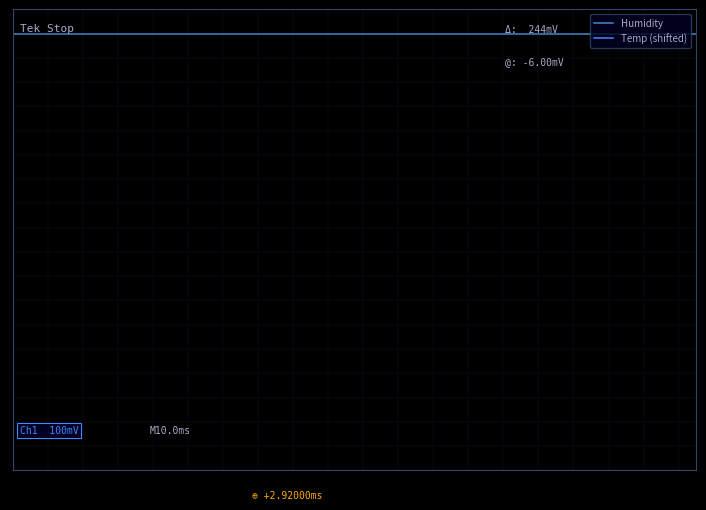

What is the value of the Humidity point at the 40th from the left?

99.9